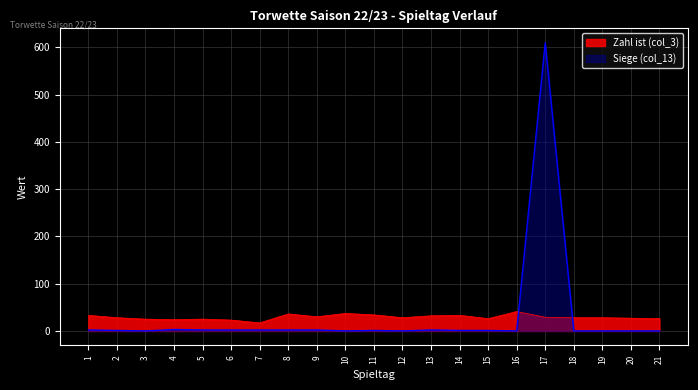

What is the sum of the Siege (col_13) values at 7 and 4?

5